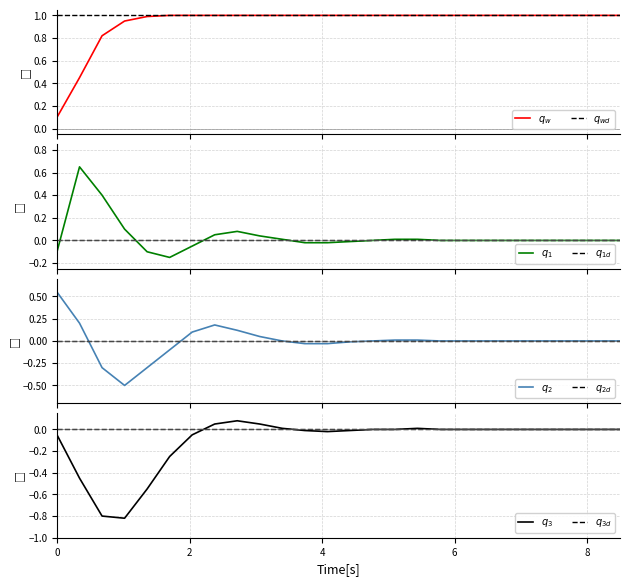

What is the spread (max minus min) of values at 9?

1.0